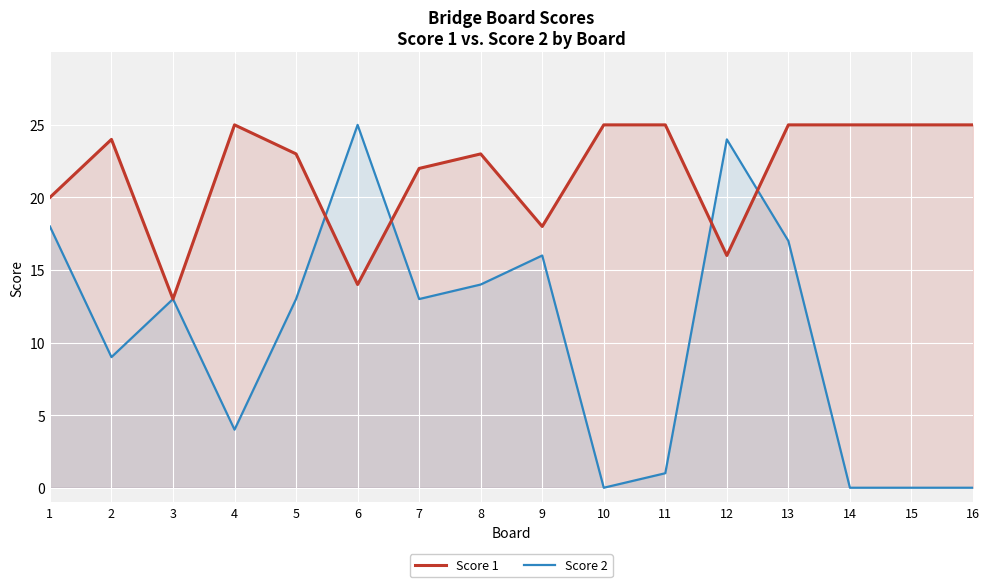

How many intersections are there between Score 2 and Score 1?

4